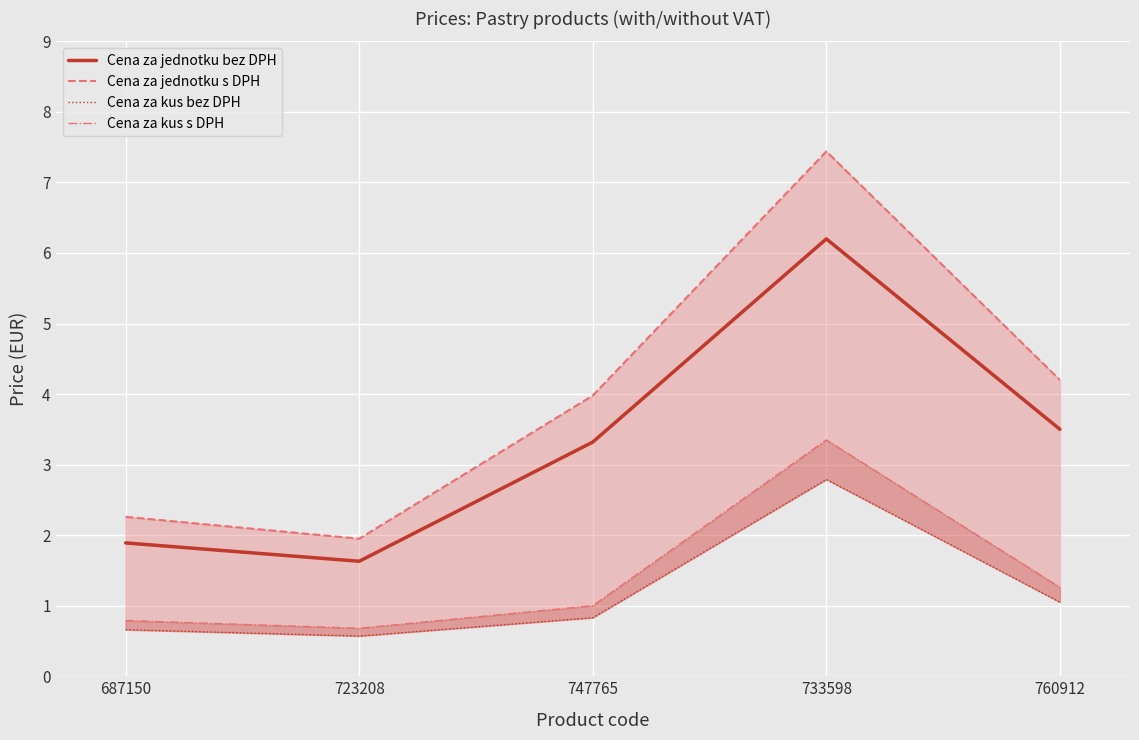

True or false: Cena za jednotku s DPH and Cena za kus s DPH intersect in this chart.

False